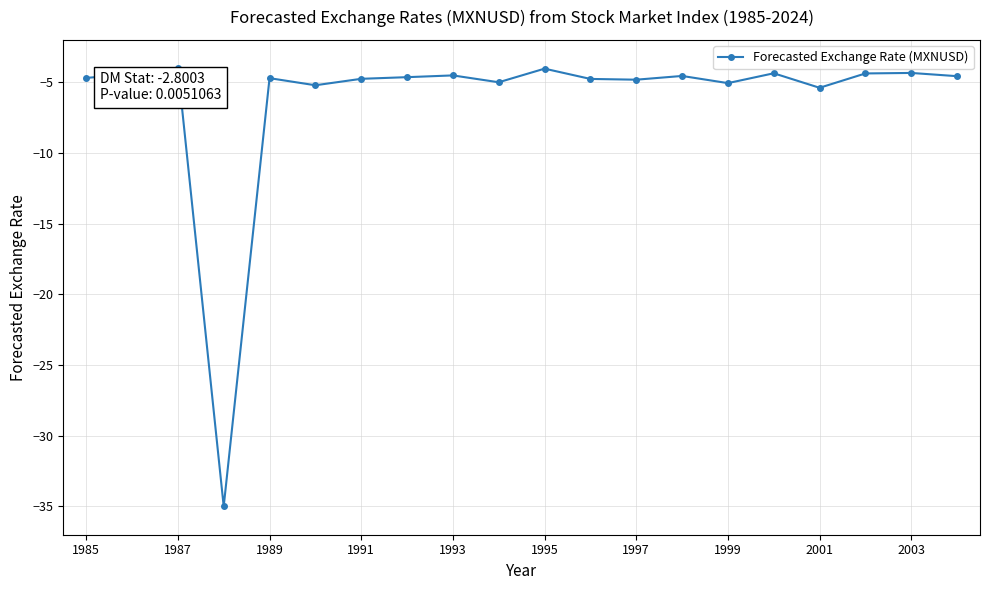

What is the difference between the maximum and minimum values?

31.0